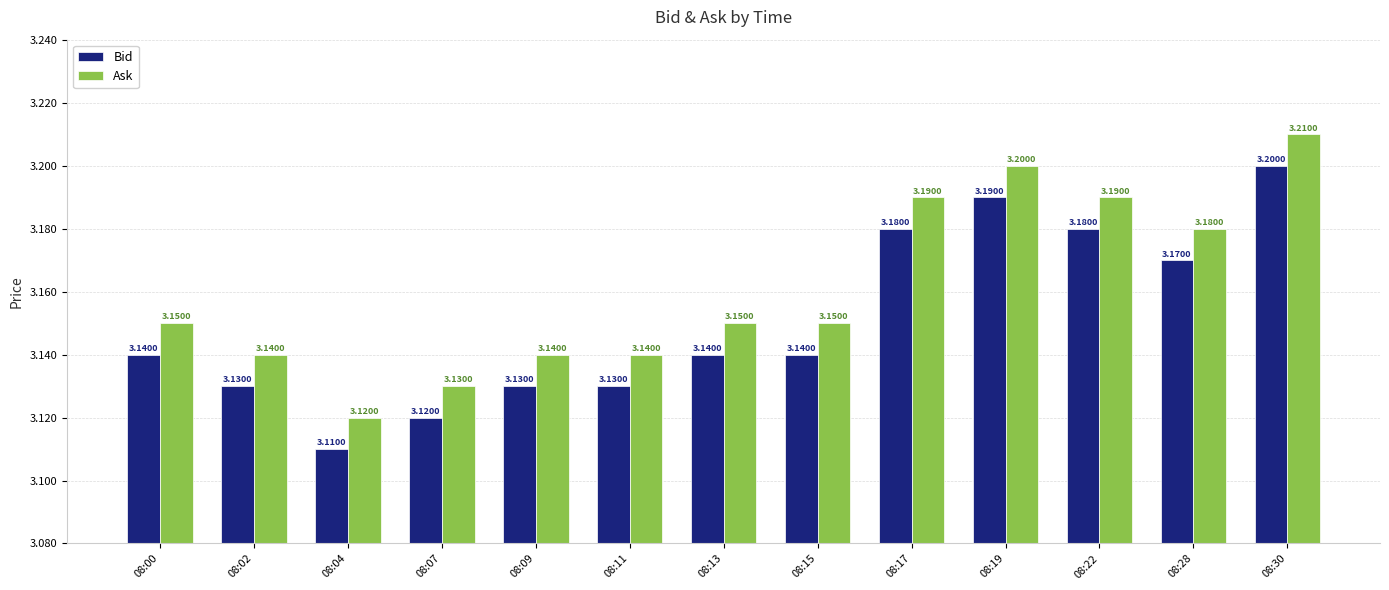

Rank the series by their maximum value, from highest to lowest.

Ask, Bid